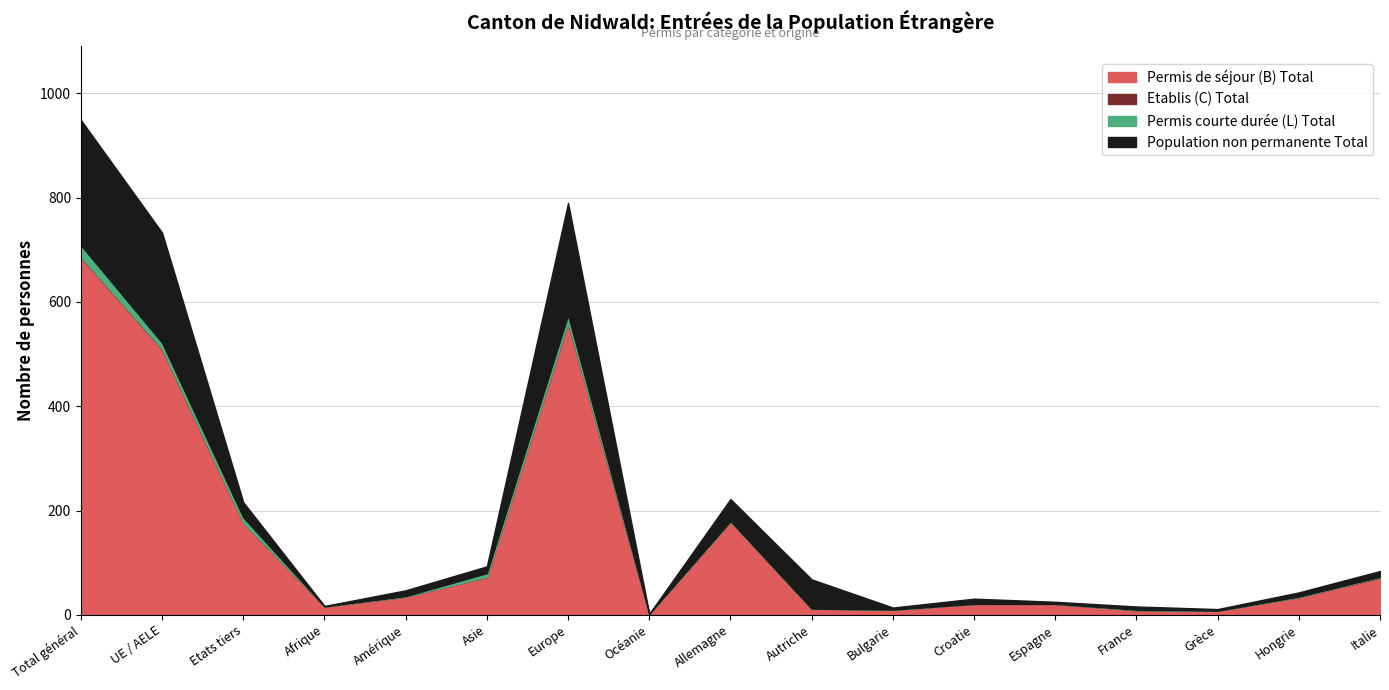

The Permis courte durée (L) Total series shows 11 at Bulgarie. True or false?

False